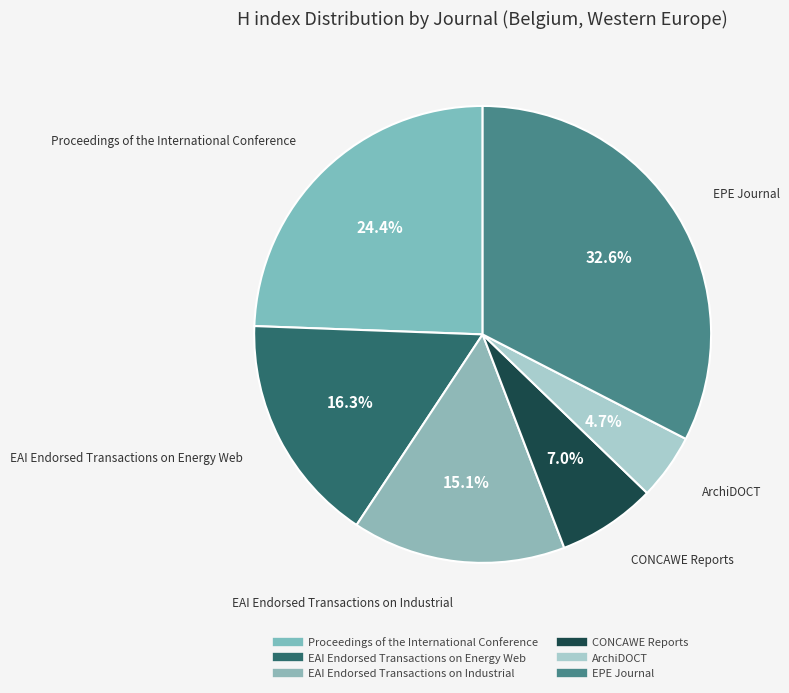

What is the total percentage of EPE Journal and EAI Endorsed Transactions on Industrial?

47.7%